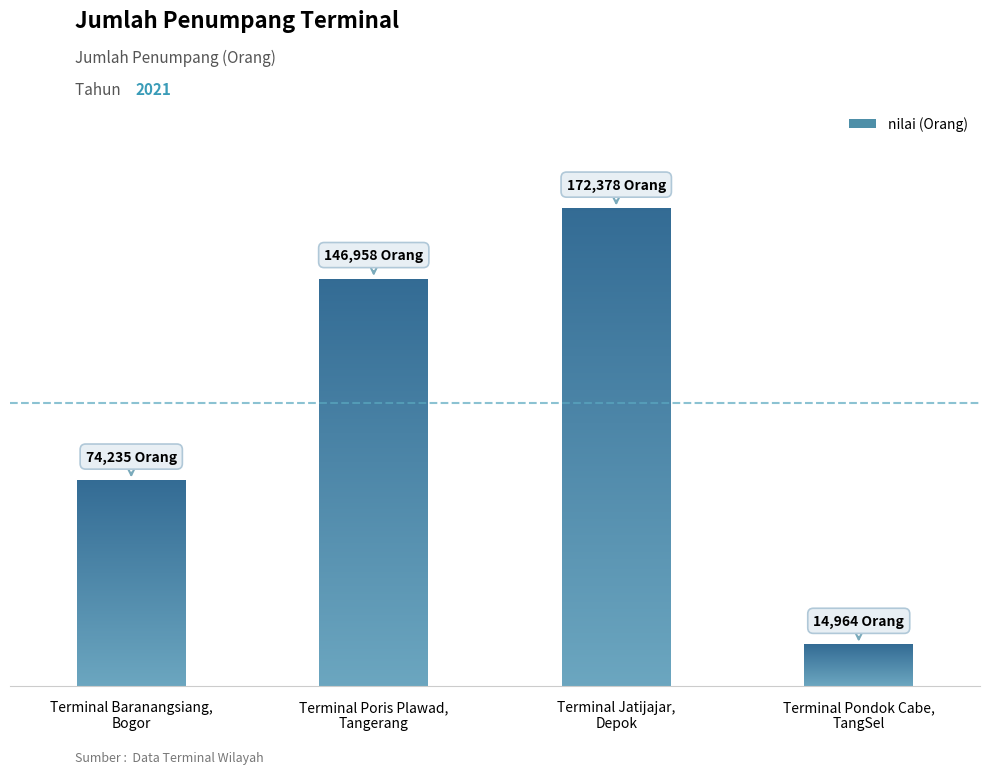

Reading right to left, list all the values displayed in this chart.

Terminal Pondok Cabe,
TangSel=14964	Terminal Jatijajar,
Depok=172378	Terminal Poris Plawad,
Tangerang=146958	Terminal Baranangsiang,
Bogor=74235